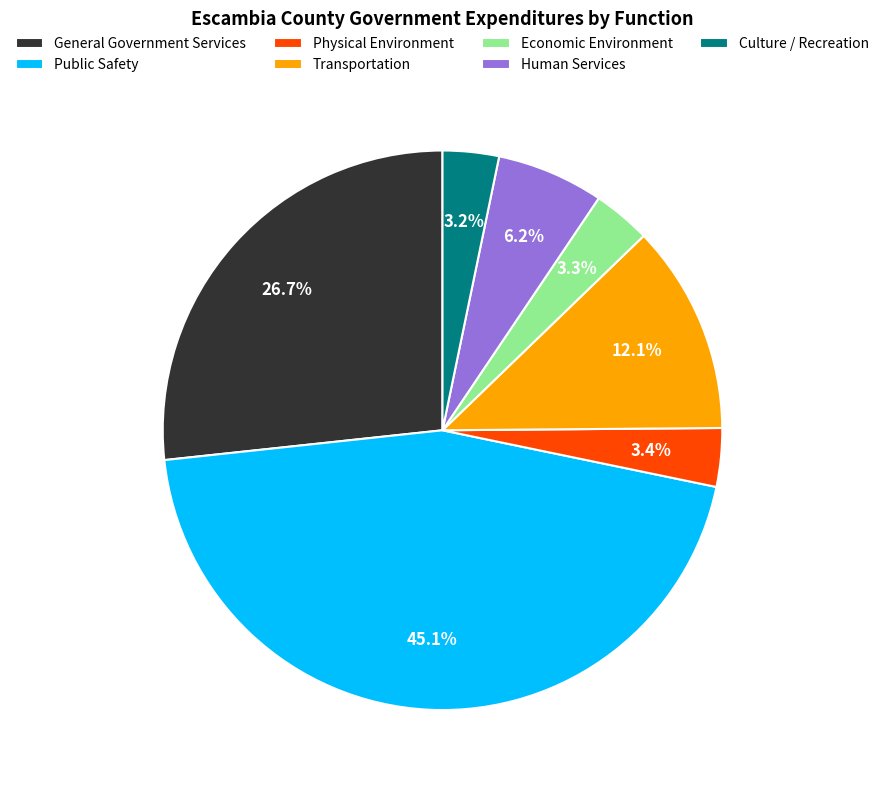

What percentage do Transportation and General Government Services together represent?

38.8%